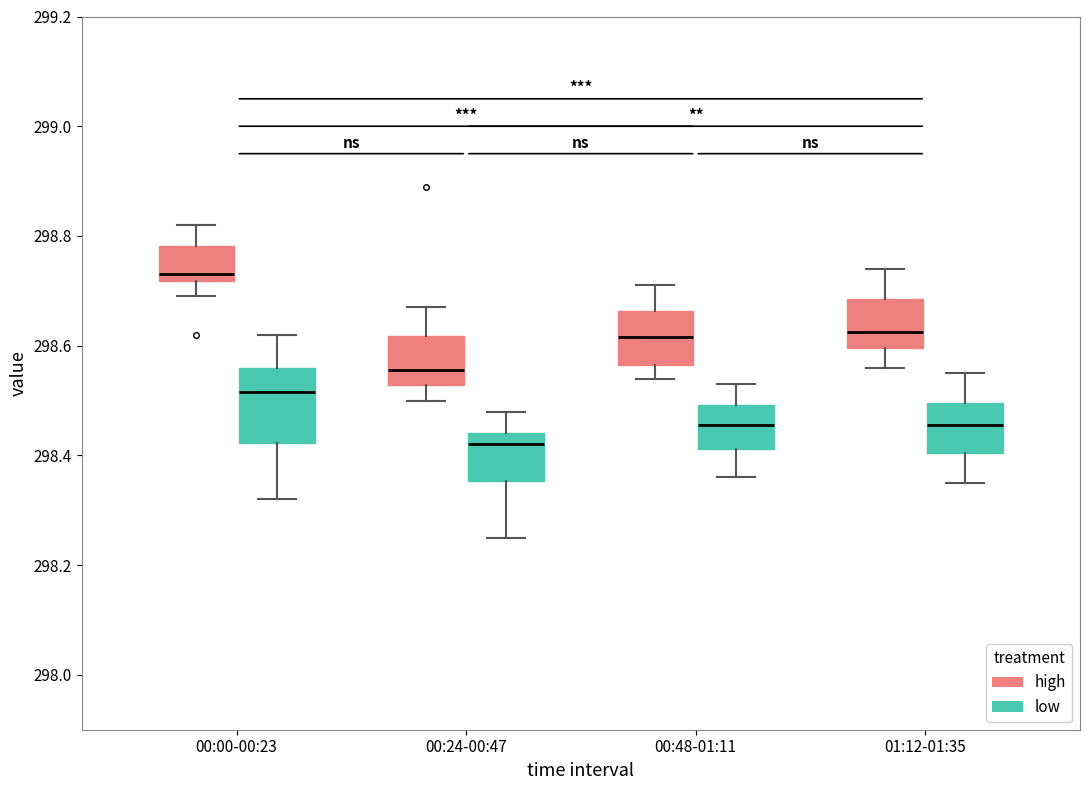

Where does the lower whisker of the box for 00:48-01:11 (low) end on the y-axis? The values are not printed on the chart, so give them approximately, as read against the axis.

298.36